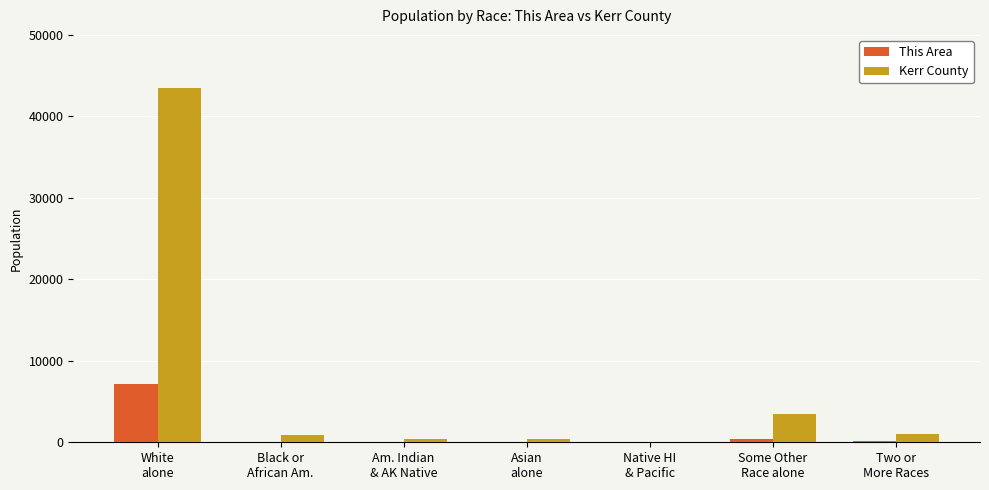

Which series has the largest total across all categories?

Kerr County